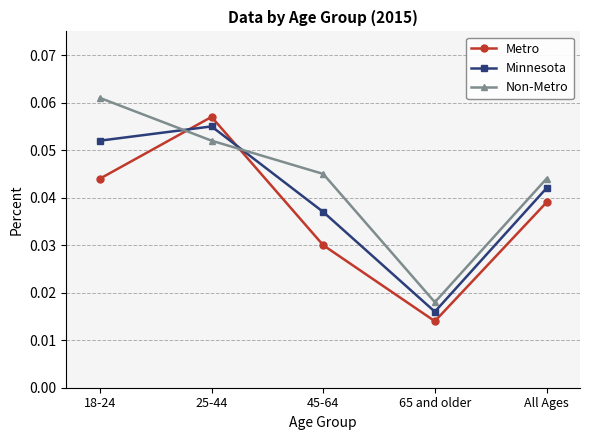

Between 25-44 and All Ages, which series saw the biggest shift?

Metro